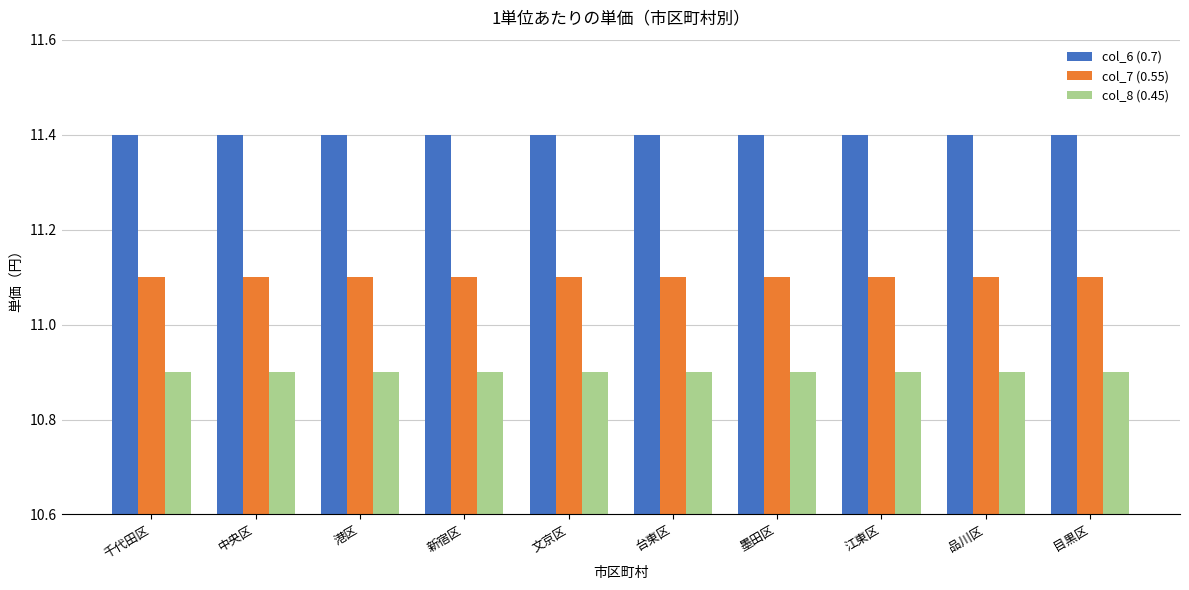

What position from the left is 台東区?

6